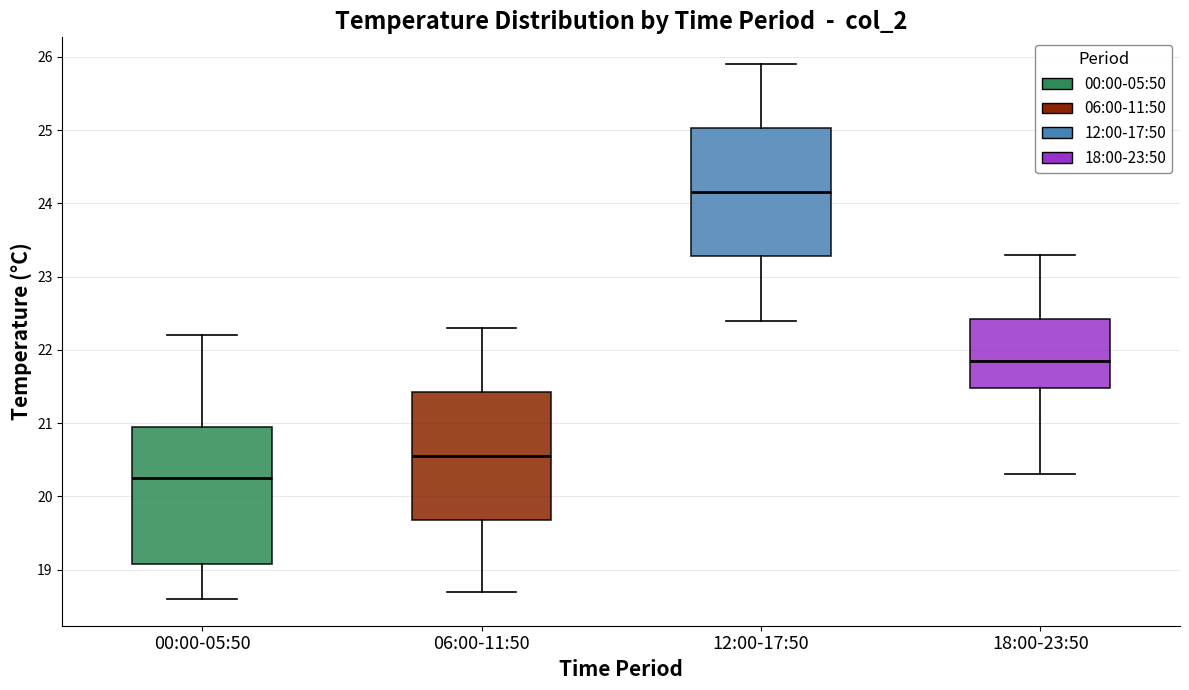

Where does the upper whisker of the box for 18:00-23:50 end on the y-axis? The values are not printed on the chart, so give them approximately, as read against the axis.

23.3